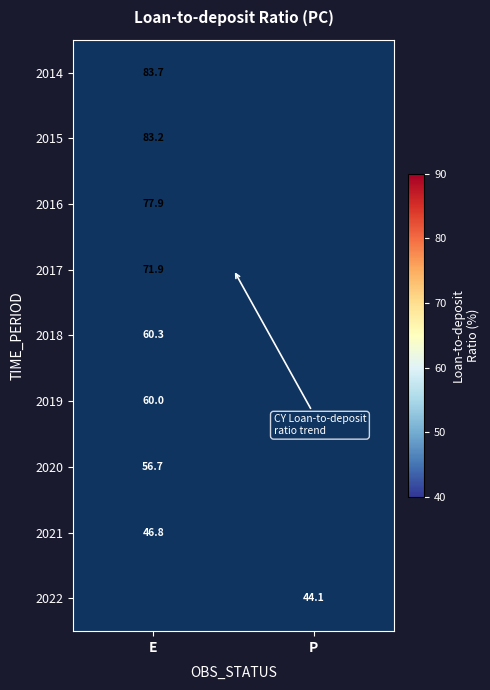

Is the value of 2020 at E greater than the value of 2021 at P?

No